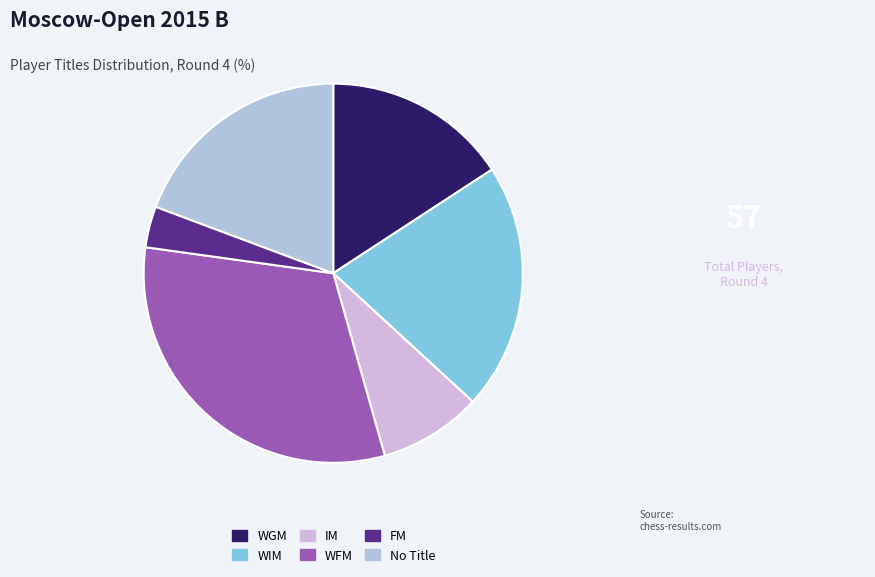

What is the ratio of the value at FM to the value at WIM?

0.2